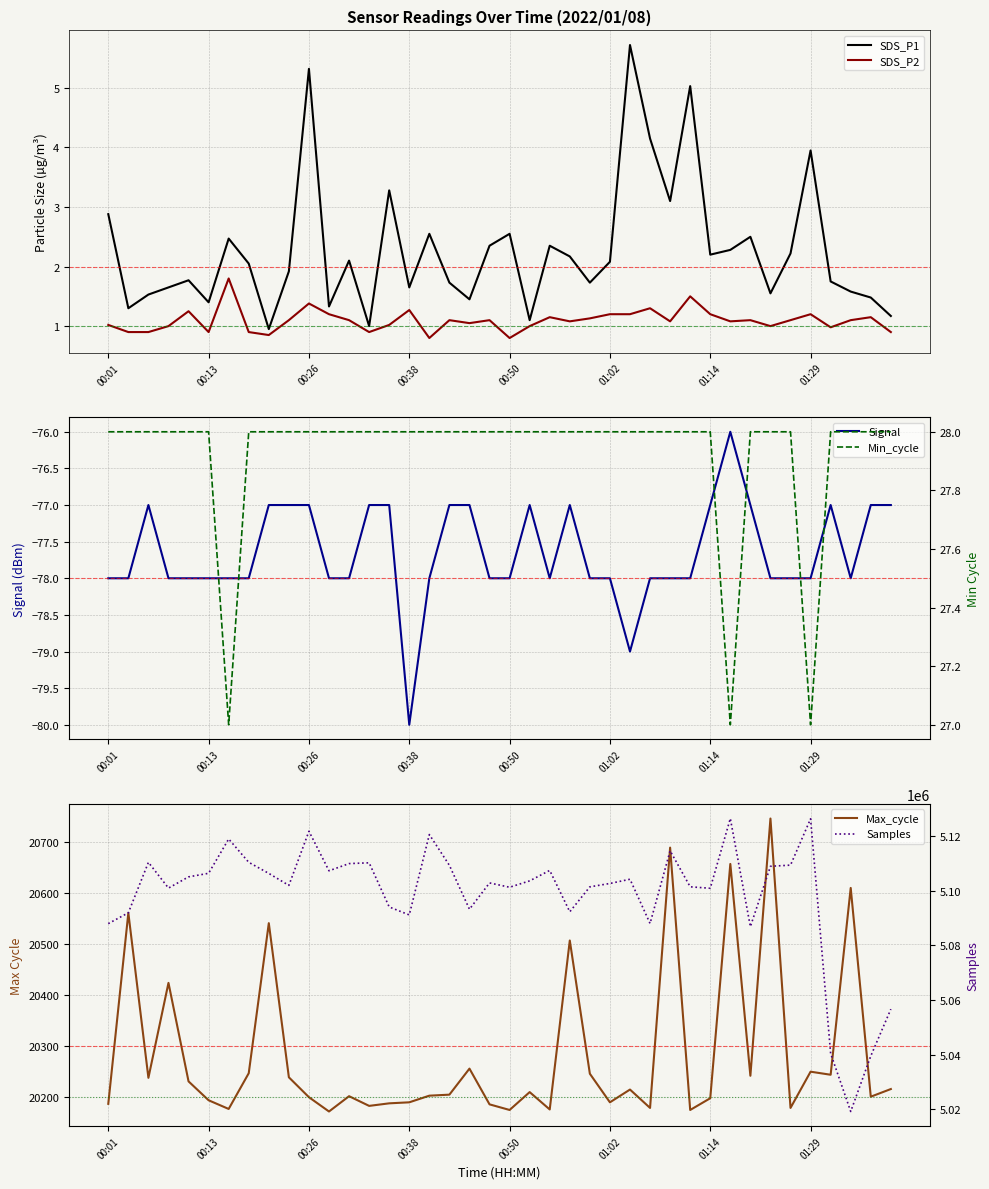

What are all the series names shown in the legend?

SDS_P1, SDS_P2, Signal, Max_cycle, Min_cycle, Samples